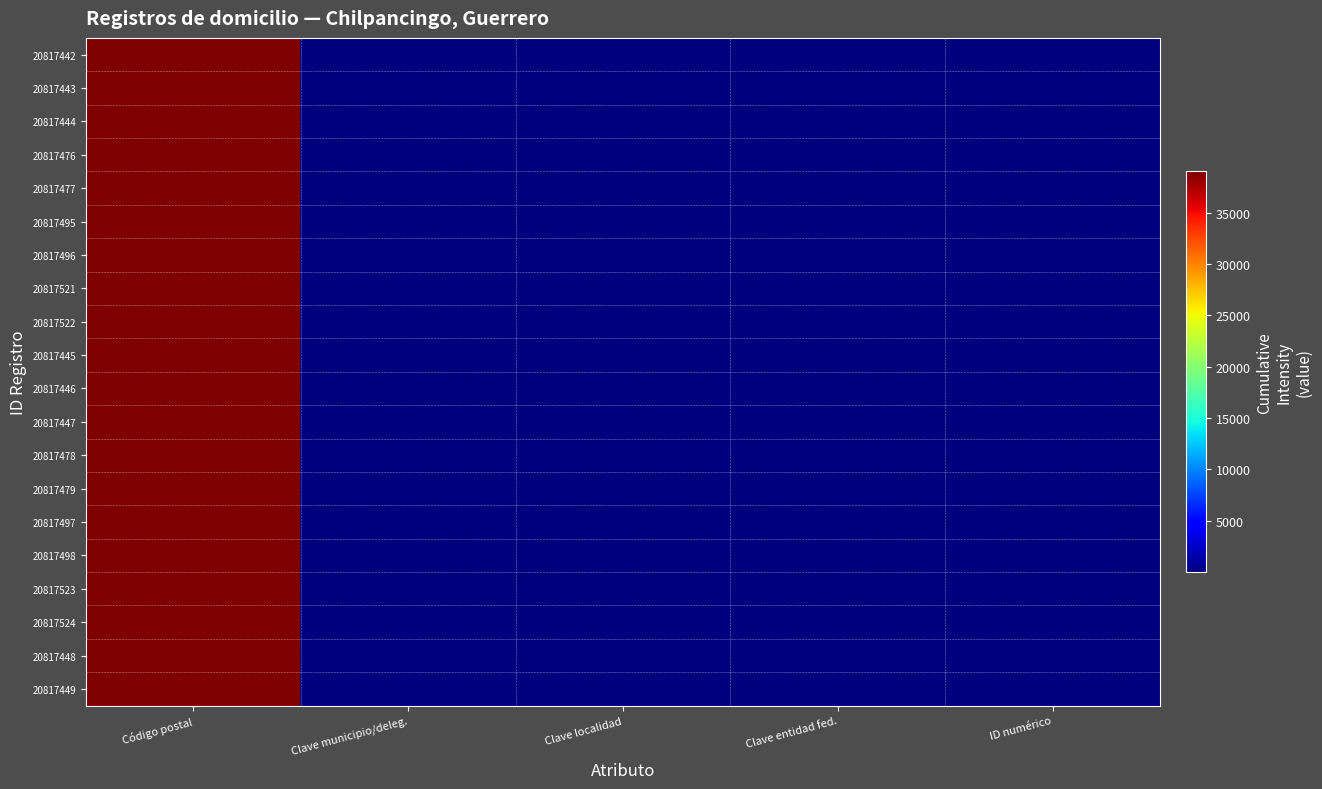

Reading right to left, transcribe all the data shown in this chart.

20817442: ID numérico=29	Clave entidad fed.=12	Clave localidad=1	Clave municipio/deleg.=29	Código postal=39000
20817443: ID numérico=29	Clave entidad fed.=12	Clave localidad=1	Clave municipio/deleg.=29	Código postal=39000
20817444: ID numérico=29	Clave entidad fed.=12	Clave localidad=1	Clave municipio/deleg.=29	Código postal=39000
20817476: ID numérico=29	Clave entidad fed.=12	Clave localidad=1	Clave municipio/deleg.=29	Código postal=39000
20817477: ID numérico=29	Clave entidad fed.=12	Clave localidad=1	Clave municipio/deleg.=29	Código postal=39000
20817495: ID numérico=29	Clave entidad fed.=12	Clave localidad=1	Clave municipio/deleg.=29	Código postal=39000
20817496: ID numérico=29	Clave entidad fed.=12	Clave localidad=1	Clave municipio/deleg.=29	Código postal=39000
20817521: ID numérico=29	Clave entidad fed.=12	Clave localidad=1	Clave municipio/deleg.=29	Código postal=39000
20817522: ID numérico=29	Clave entidad fed.=12	Clave localidad=1	Clave municipio/deleg.=29	Código postal=39000
20817445: ID numérico=29	Clave entidad fed.=12	Clave localidad=1	Clave municipio/deleg.=29	Código postal=39000
20817446: ID numérico=29	Clave entidad fed.=12	Clave localidad=1	Clave municipio/deleg.=29	Código postal=39000
20817447: ID numérico=29	Clave entidad fed.=12	Clave localidad=1	Clave municipio/deleg.=29	Código postal=39000
20817478: ID numérico=29	Clave entidad fed.=12	Clave localidad=1	Clave municipio/deleg.=29	Código postal=39000
20817479: ID numérico=29	Clave entidad fed.=12	Clave localidad=1	Clave municipio/deleg.=29	Código postal=39000
20817497: ID numérico=29	Clave entidad fed.=12	Clave localidad=1	Clave municipio/deleg.=29	Código postal=39000
20817498: ID numérico=29	Clave entidad fed.=12	Clave localidad=1	Clave municipio/deleg.=29	Código postal=39000
20817523: ID numérico=29	Clave entidad fed.=12	Clave localidad=1	Clave municipio/deleg.=29	Código postal=39000
20817524: ID numérico=29	Clave entidad fed.=12	Clave localidad=1	Clave municipio/deleg.=29	Código postal=39000
20817448: ID numérico=29	Clave entidad fed.=12	Clave localidad=1	Clave municipio/deleg.=29	Código postal=39000
20817449: ID numérico=29	Clave entidad fed.=12	Clave localidad=1	Clave municipio/deleg.=29	Código postal=39000